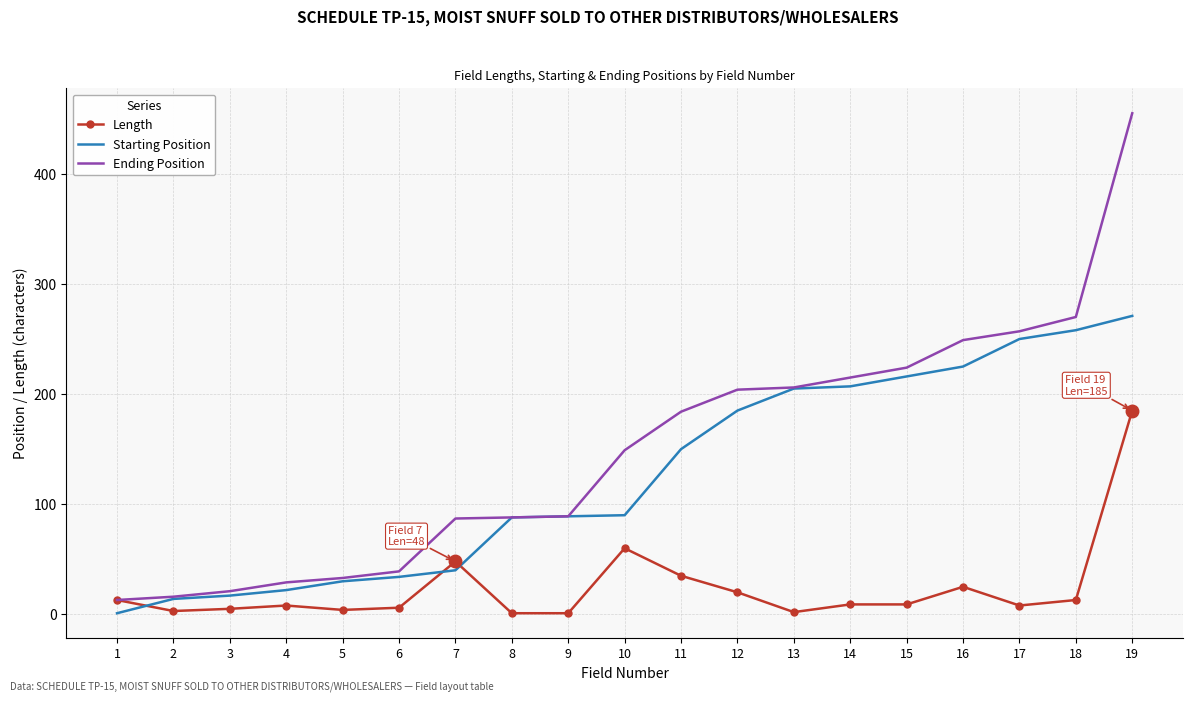

What is the difference between the maximum and second lowest values in the Length series?

184